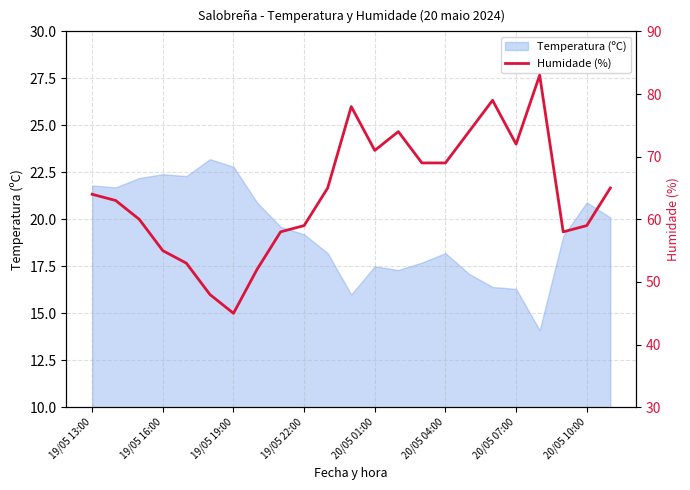

The Temperatura (ºC) series shows 18.2 at 20/05 04:00. True or false?

True